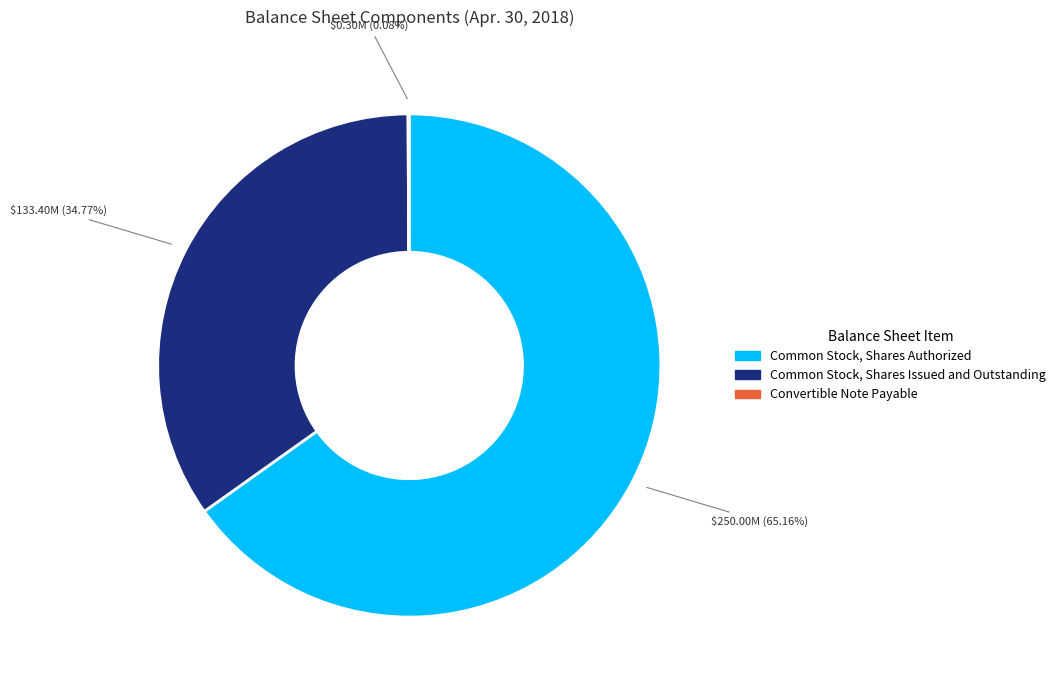

Is Common Stock, Shares Issued and Outstanding the majority of the pie?

No